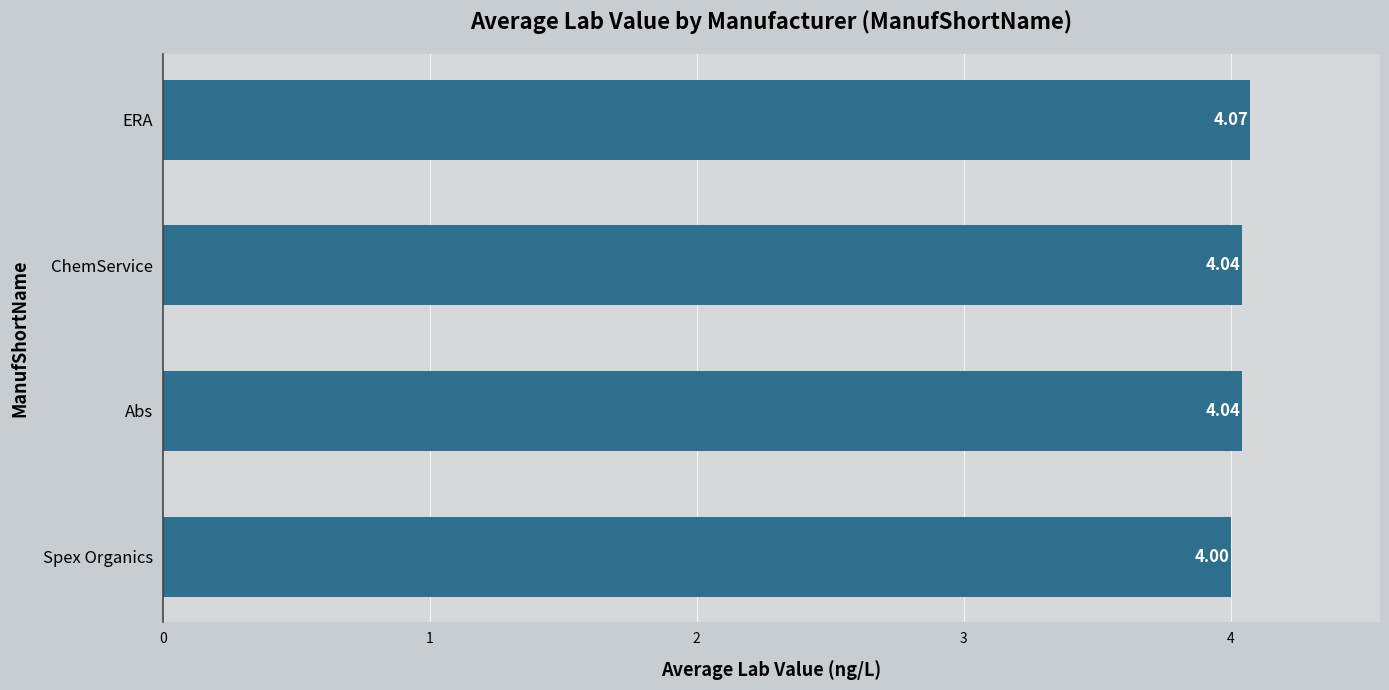

What is the label of the 3rd bar from the bottom?

ChemService